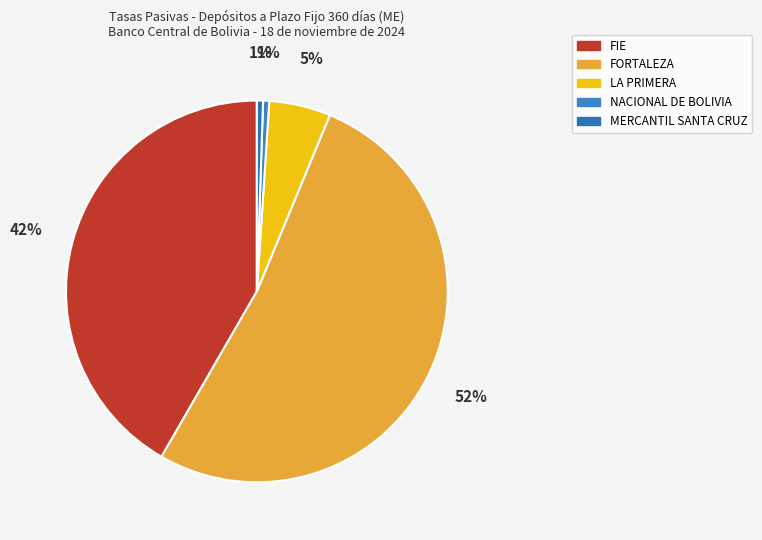

Does FIE account for over 50% of the chart?

No